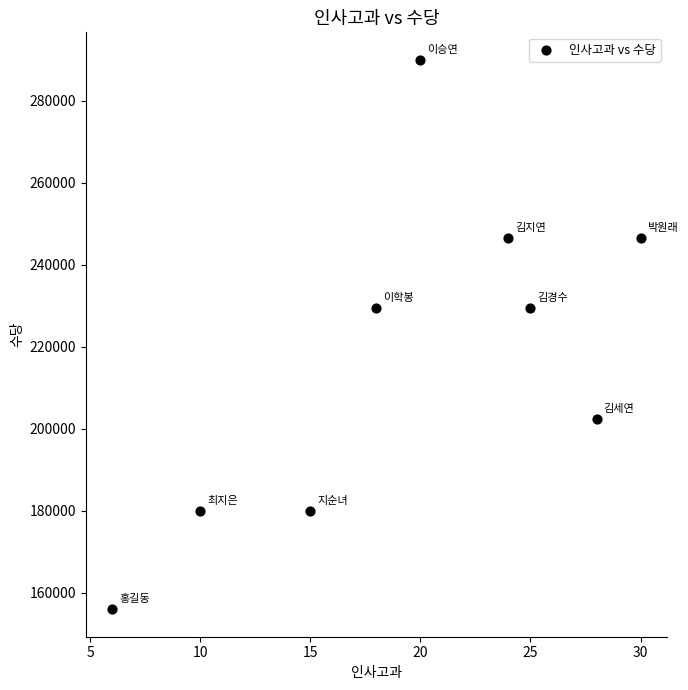

What is the average X value?

20